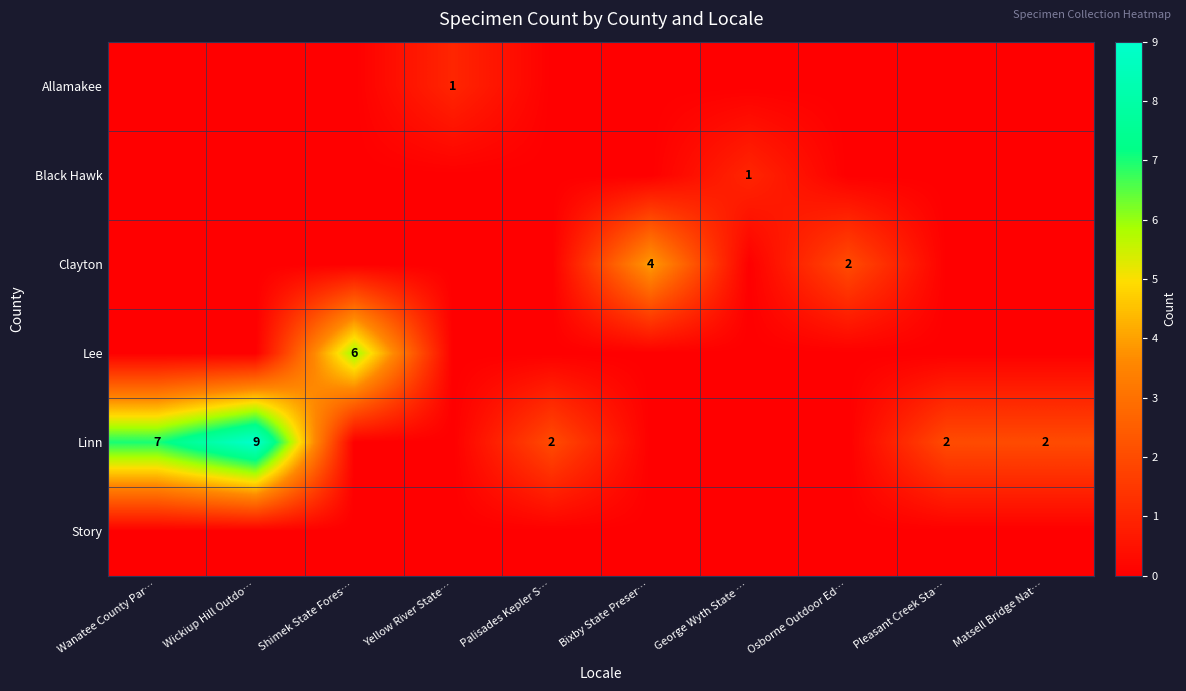

Is it true that Lee equals 2 at Pleasant Creek Sta…?

False